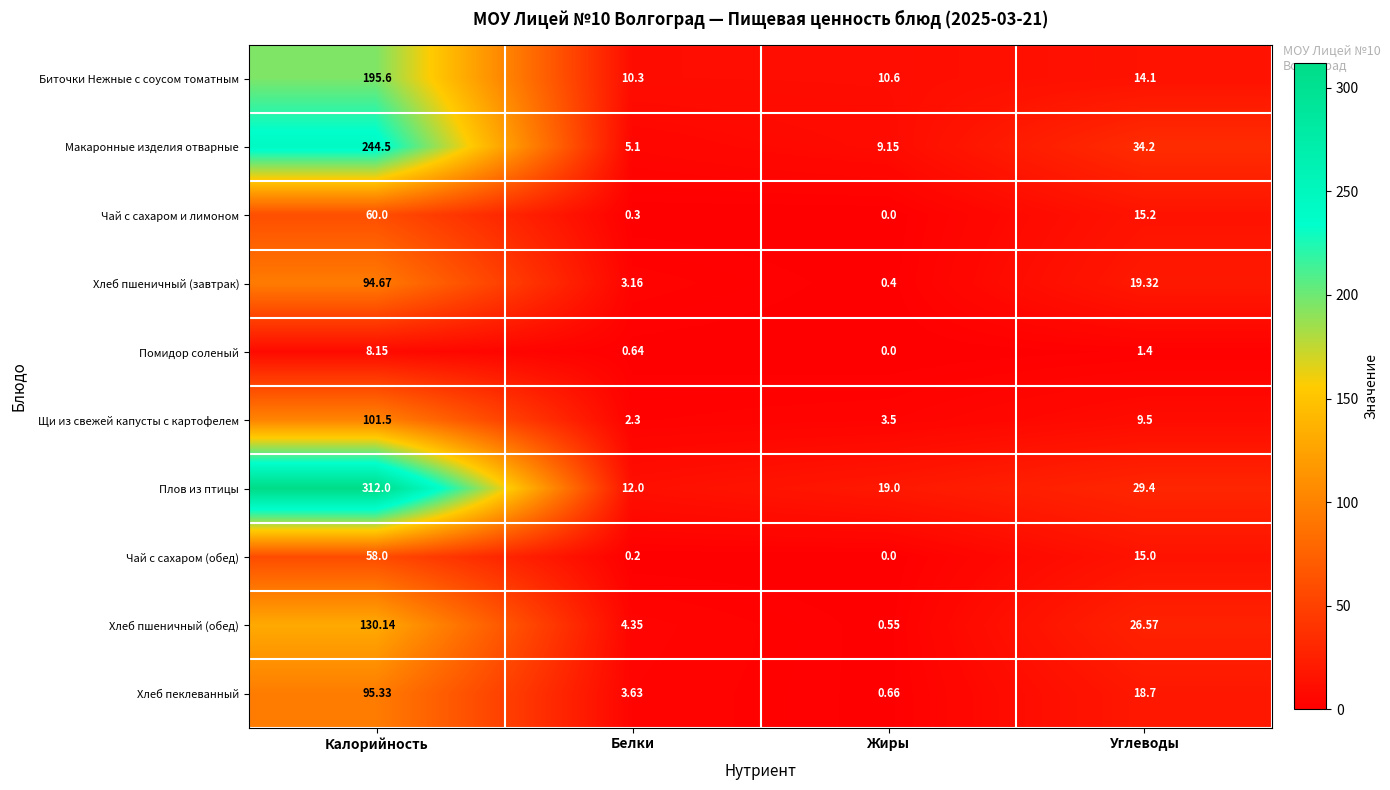

At which category does the chart reach its minimum across all series?

Жиры